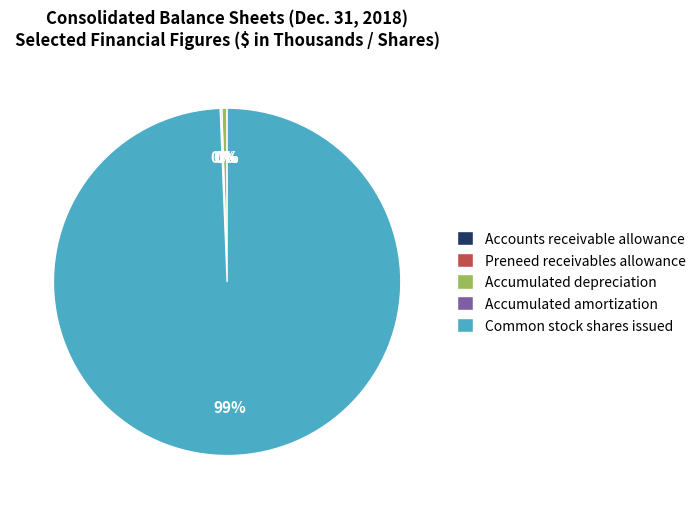

To the nearest percent, what is the average slice percentage?

20%